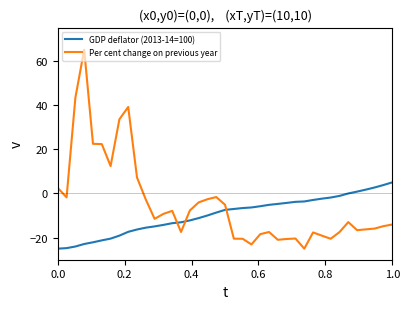

What is the average value of the Per cent change on previous year series?

-4.5